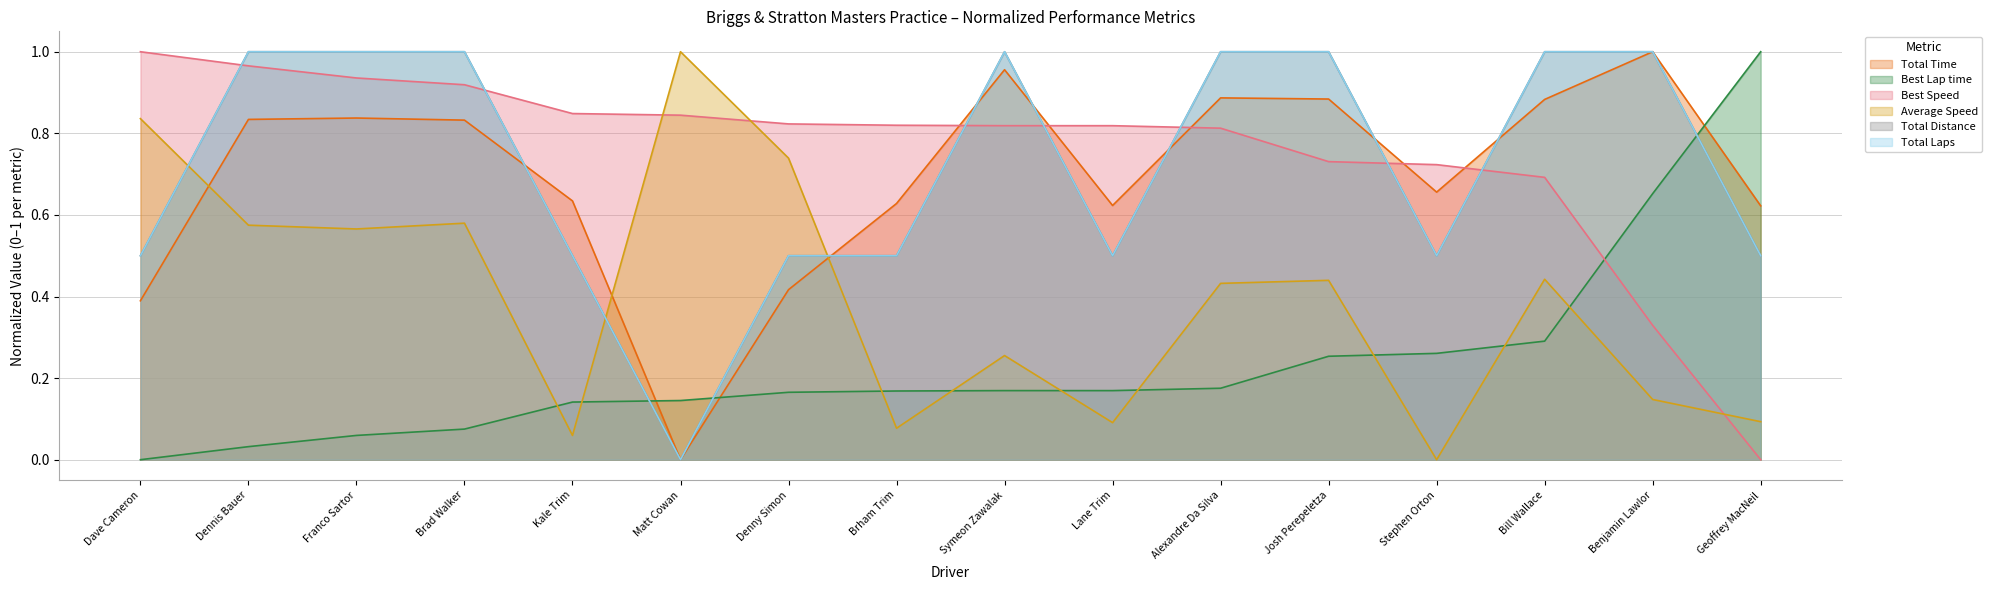

At how many categories does at least one series exceed 0?

16